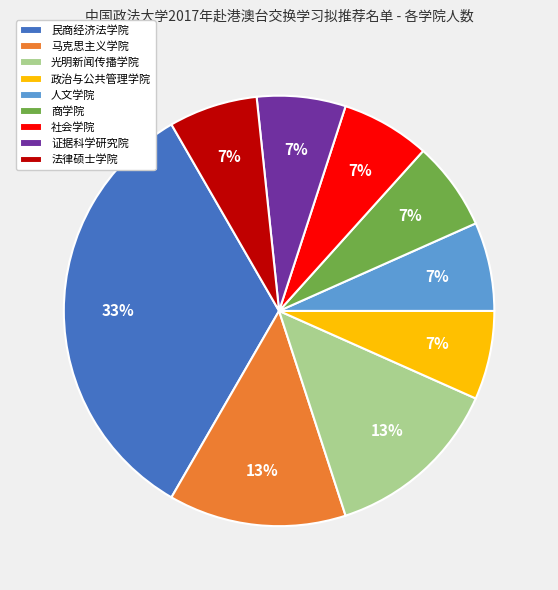

How many segments does this pie chart have?

9